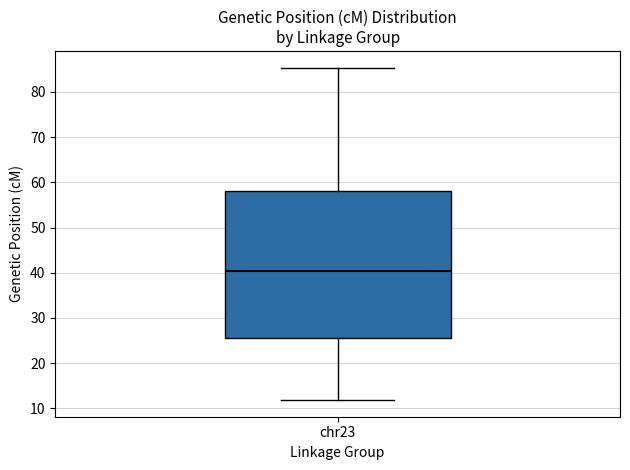

Read this box plot against the y-axis: the position of the median line, the range covered by the box, and the ends of both whiskers. The values are not printed on the chart, so give them approximately, as read against the axis.

median 40, box 26 to 58, whiskers 12 to 85